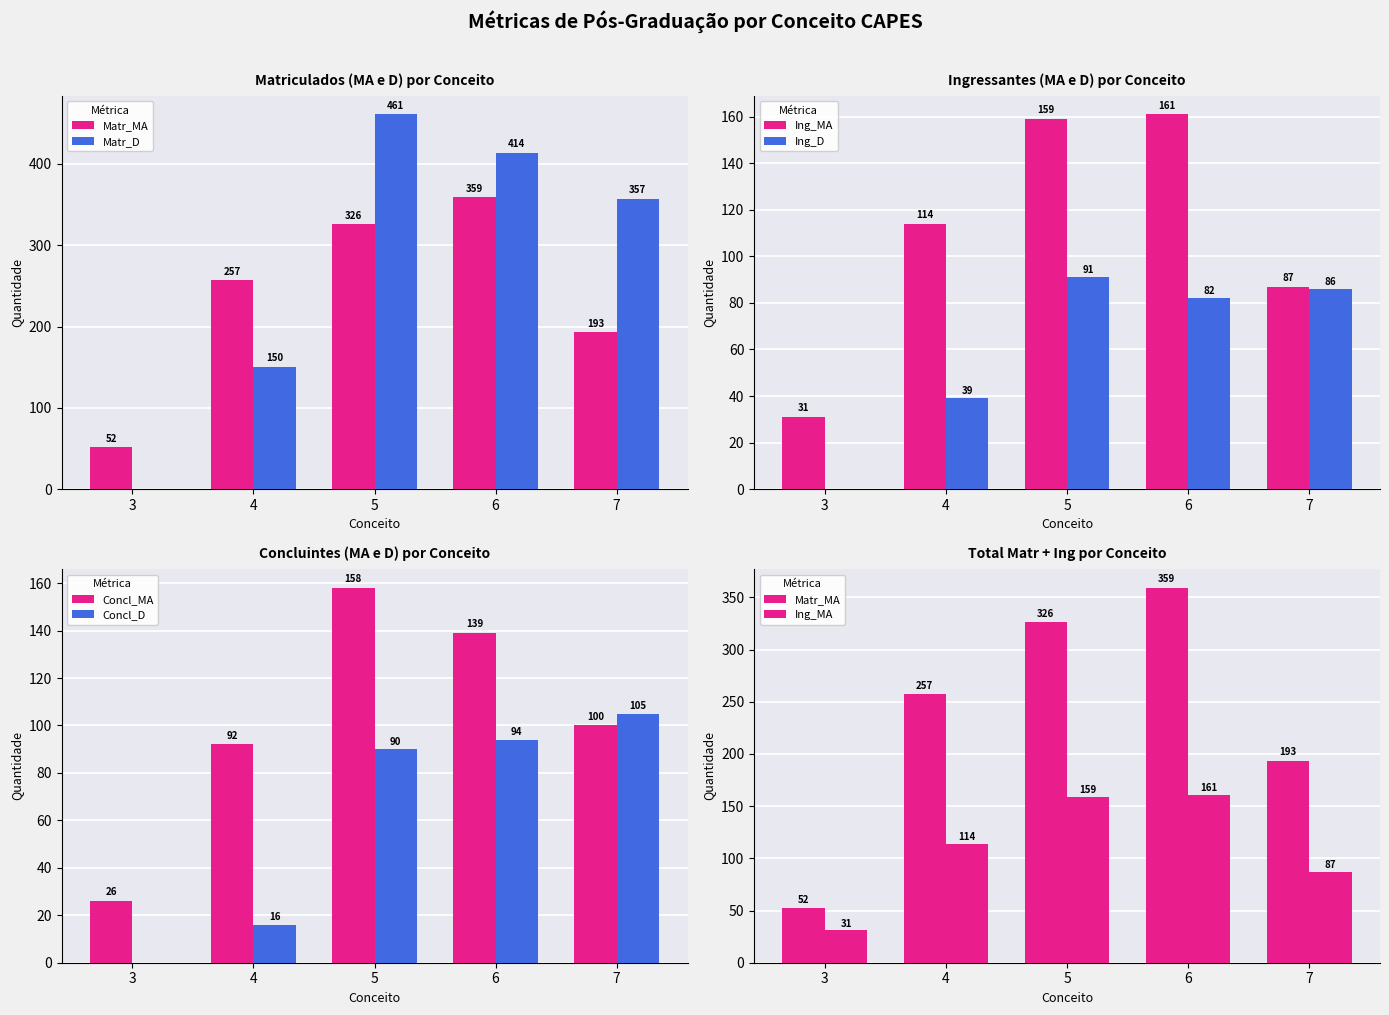

At which label is Ing_MA closest to 96?

7